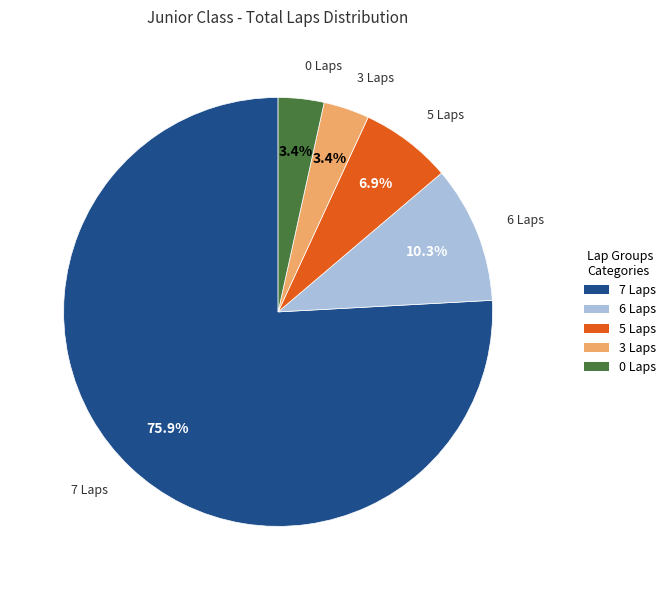

What is the total percentage of 5 Laps and 0 Laps?

10.3%